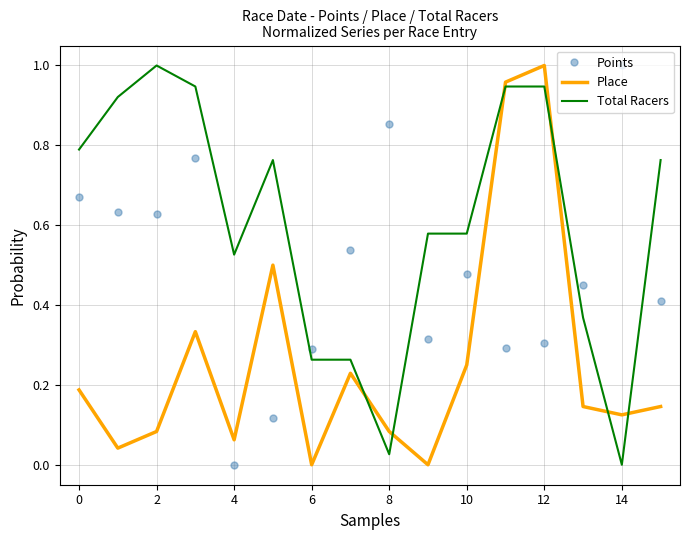

Which series ends up on top after the final intersection of Total Racers and Points?

Total Racers